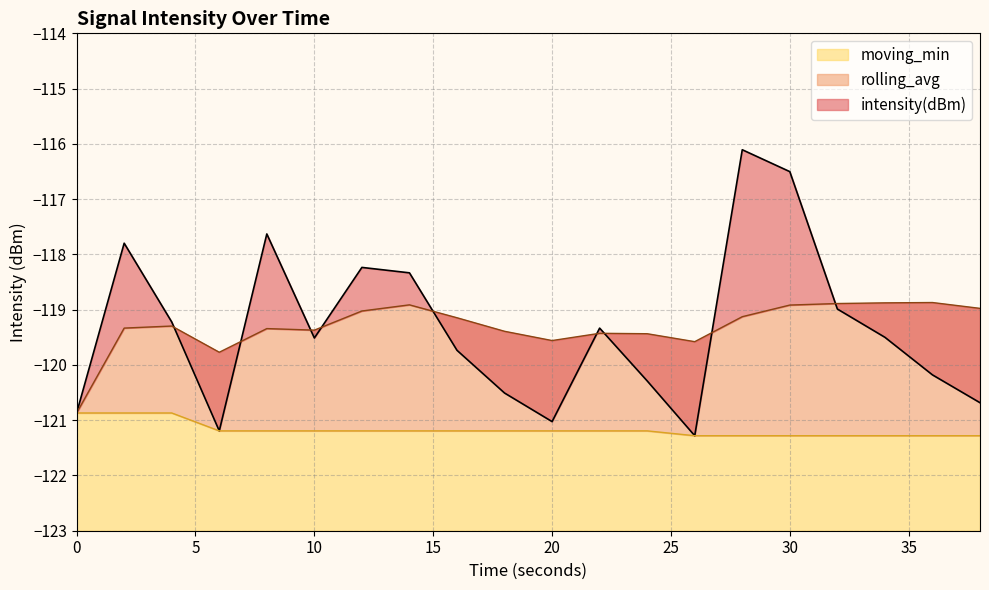

After their last crossing, which series has the higher values: rolling_avg or intensity(dBm)?

rolling_avg